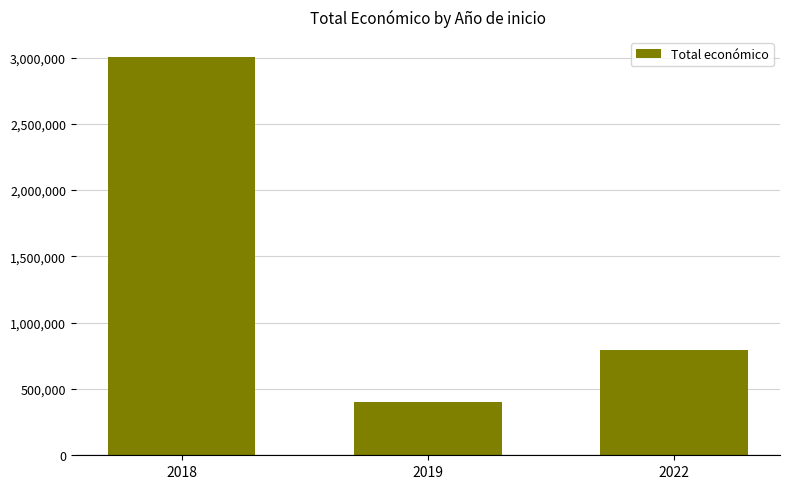

Reading left to right, list all the values displayed in this chart.

2018=3004974	2019=400025	2022=790680